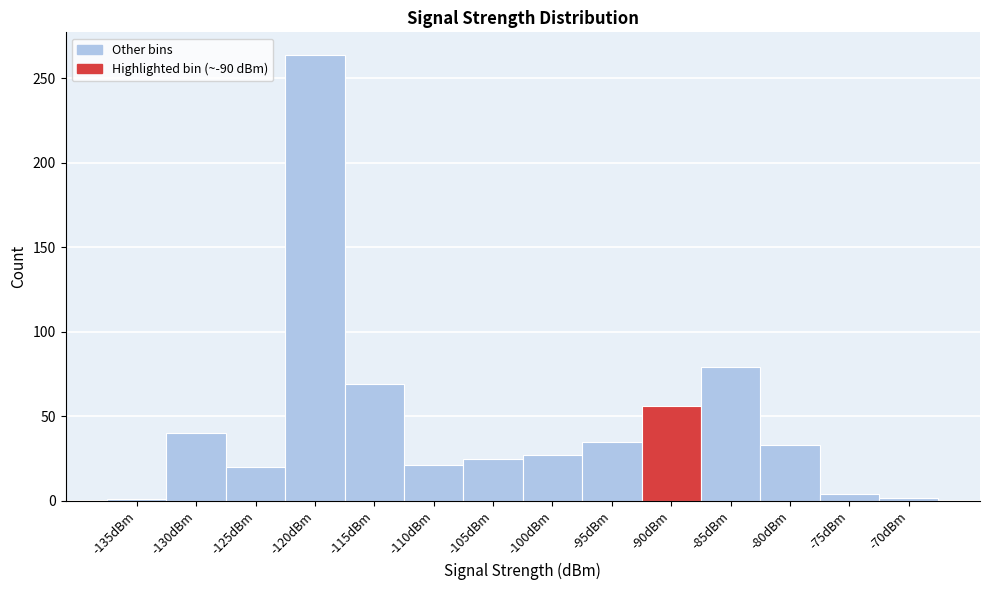

What is the difference between the values at -100dBm and -80dBm?

6